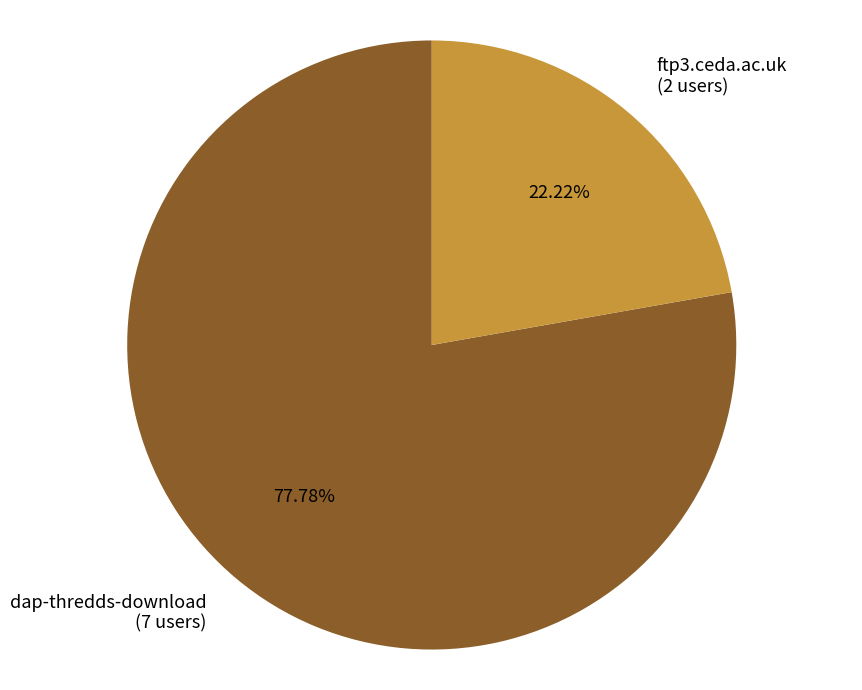

To the nearest percent, what percentage of the pie is ftp3.ceda.ac.uk?

22%